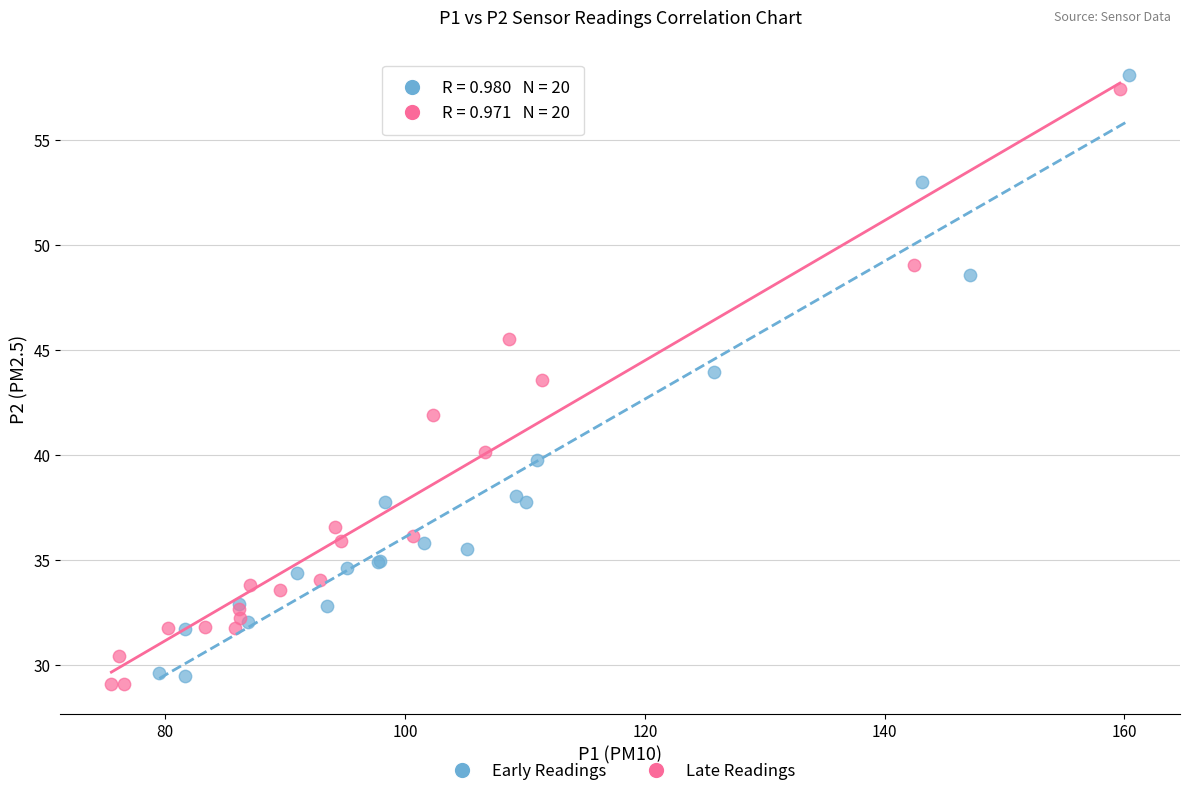

What are all the series names shown in the legend?

Early Readings, Late Readings